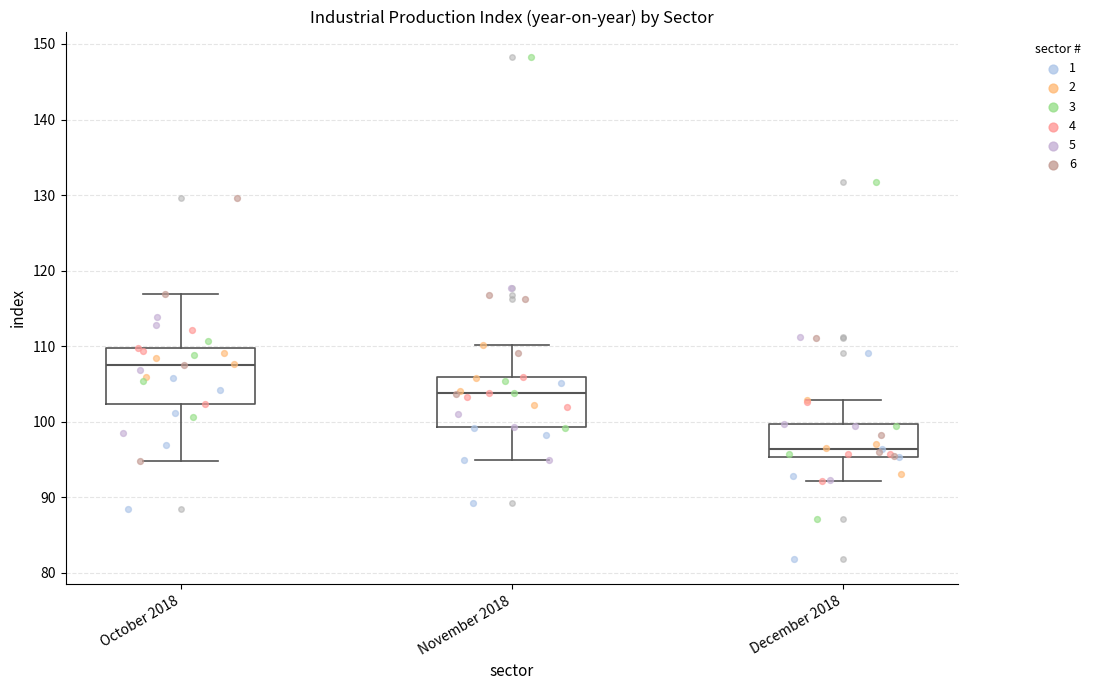

Reading left to right, transcribe this box plot: for each box, give where its median line is, the range the box spans, and where its two whiskers end, as read against the y-axis. The values are not printed on the chart, so give them approximately, as read against the axis.

October 2018: median 107, box 102 to 110, whiskers 95 to 117
November 2018: median 104, box 99 to 106, whiskers 95 to 110
December 2018: median 96, box 95 to 100, whiskers 92 to 103